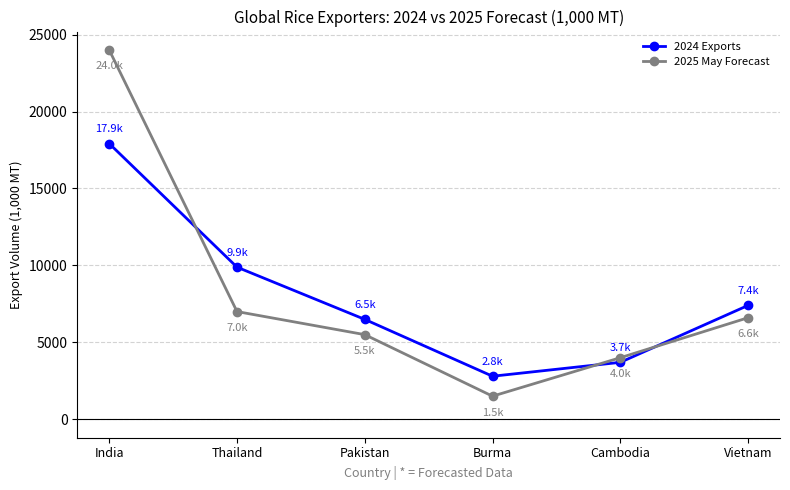

What is the difference between the second highest and minimum values in the 2025 May Forecast series?

5500